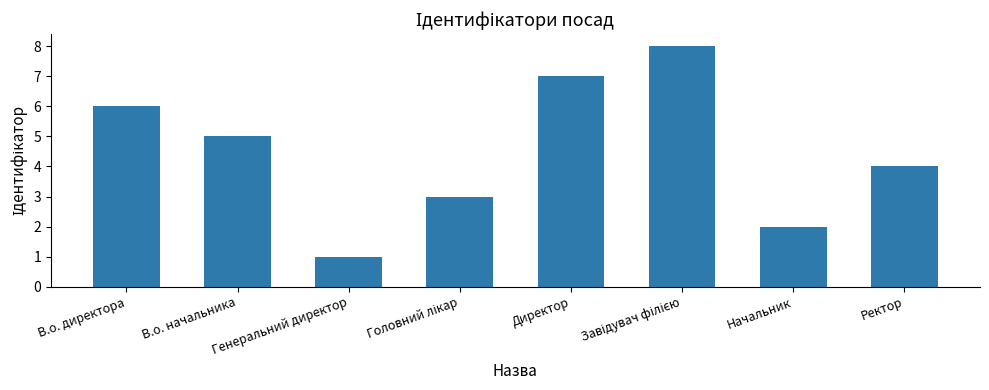

True or false: the data shows 4 at Ректор.

True